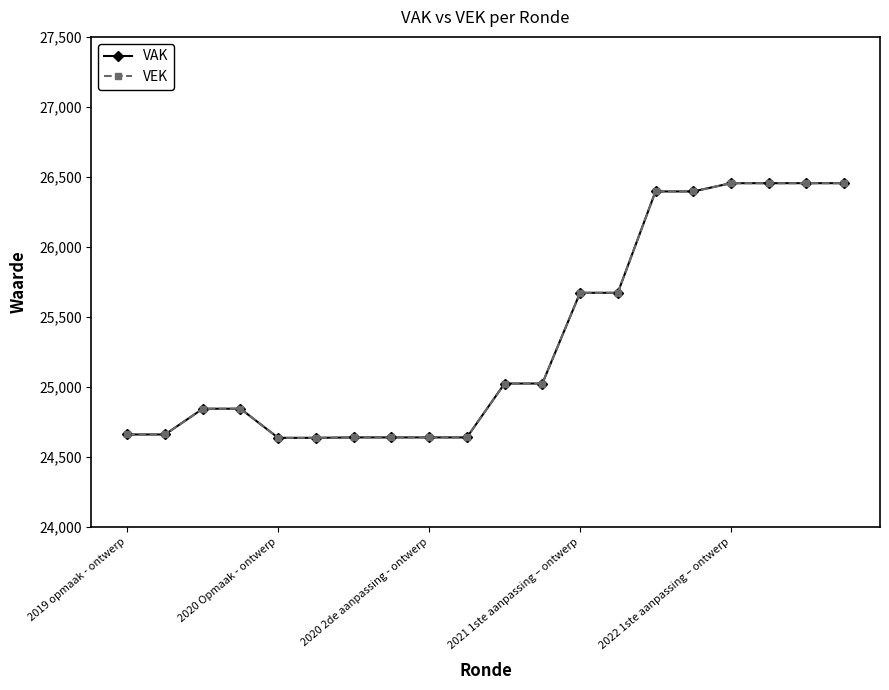

Is this an area chart (filled region under the line)?

No